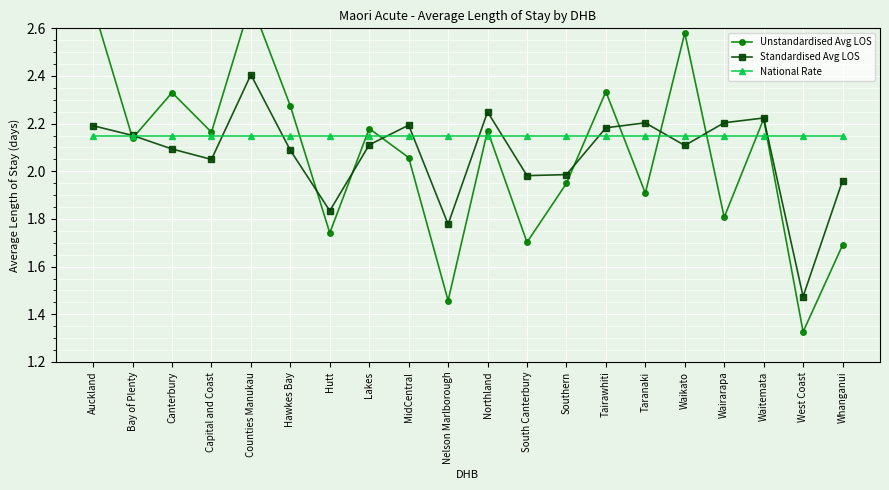

True or false: Unstandardised Avg LOS has a value of 3.0 at Canterbury.

False